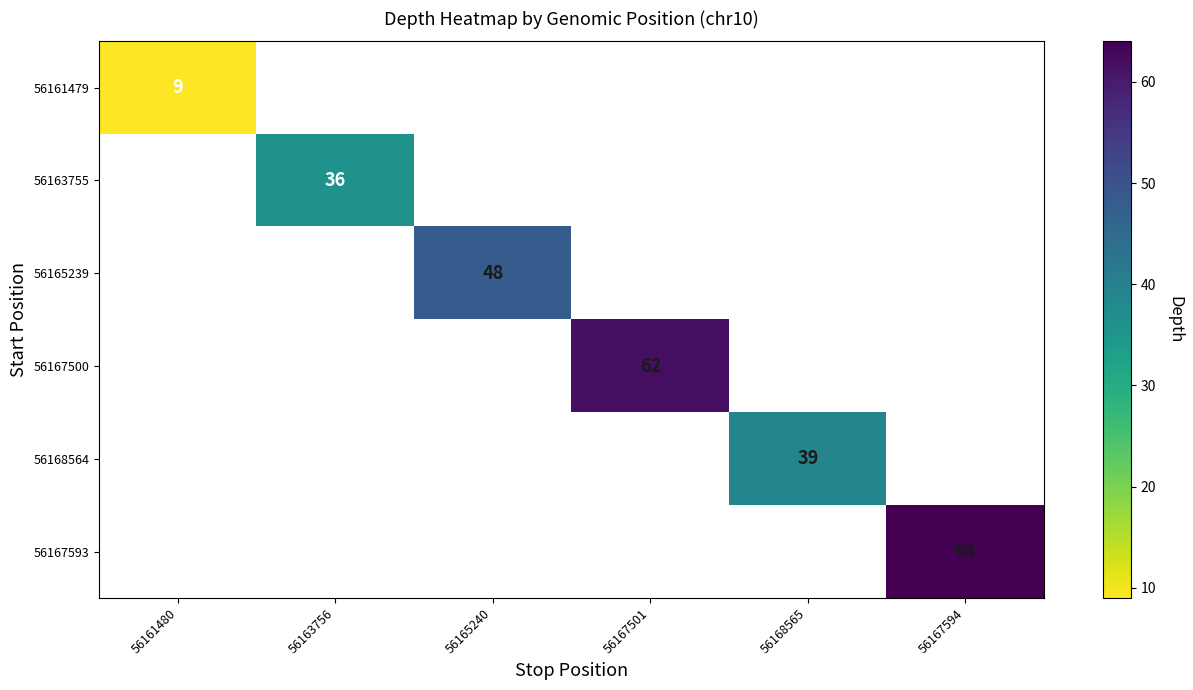

What is the smallest value displayed?

9.0